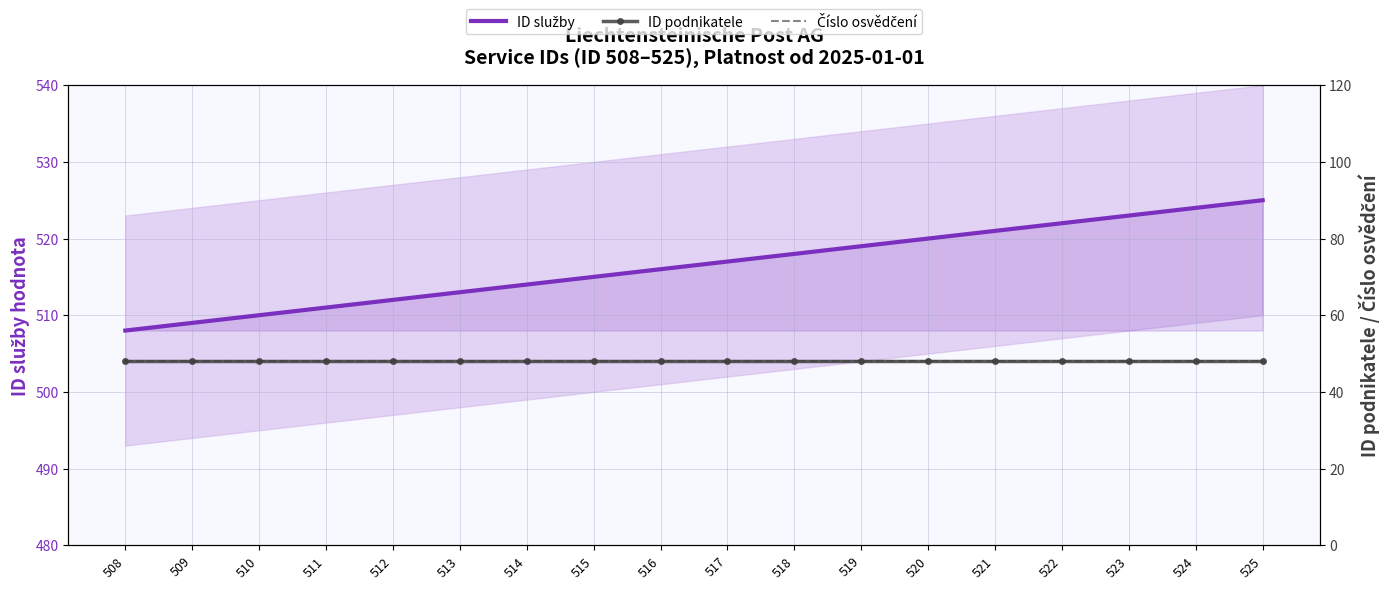

What is the spread (max minus min) of values at 509?

461